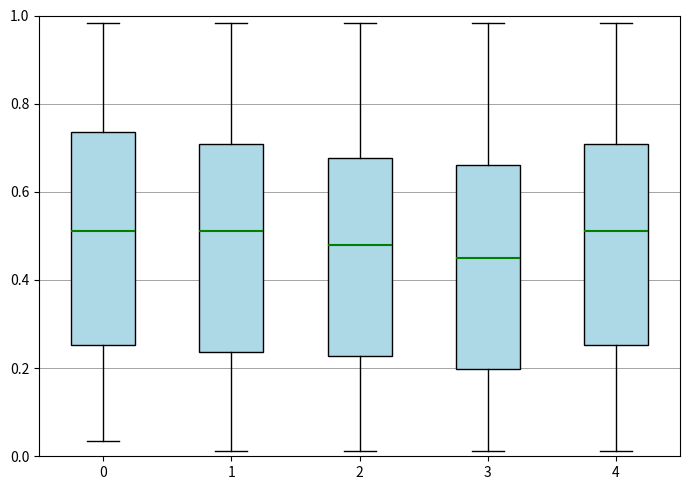

Reading left to right, read every box against the y-axis: the position of its median line, the range the box covers, and the ends of its whiskers. The values are not printed on the chart, so give them approximately, as read against the axis.

0: median 0.52, box 0.26 to 0.74, whiskers 0.04 to 0.98
1: median 0.52, box 0.24 to 0.70, whiskers 0.02 to 0.98
2: median 0.48, box 0.22 to 0.68, whiskers 0.02 to 0.98
3: median 0.44, box 0.20 to 0.66, whiskers 0.02 to 0.98
4: median 0.52, box 0.26 to 0.70, whiskers 0.02 to 0.98